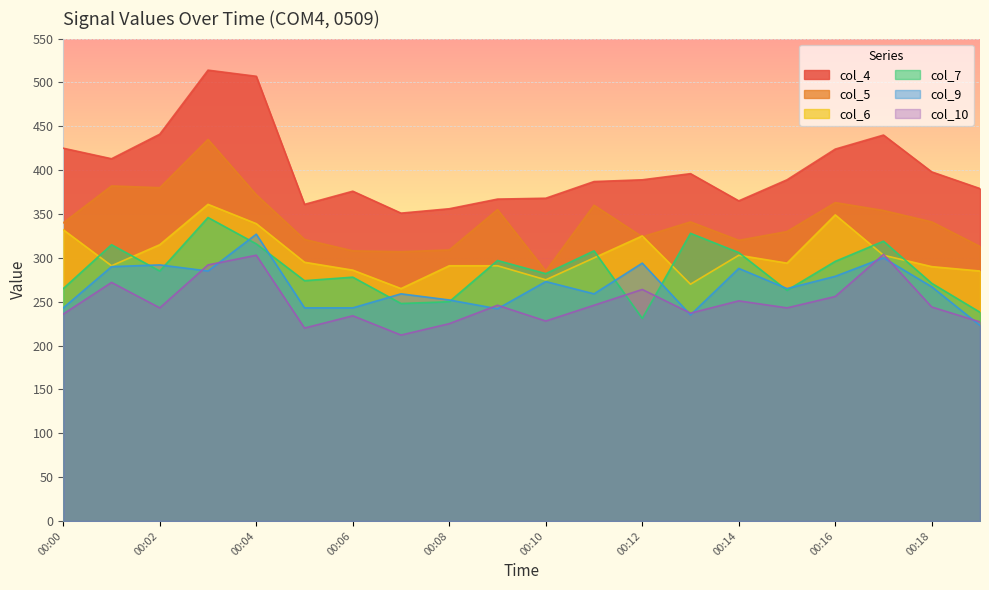

List the labels in order of col_10 value, smallest first.

00:07, 00:05, 00:08, 00:19, 00:10, 00:06, 00:00, 00:13, 00:02, 00:15, 00:18, 00:09, 00:11, 00:14, 00:16, 00:12, 00:01, 00:03, 00:04, 00:17